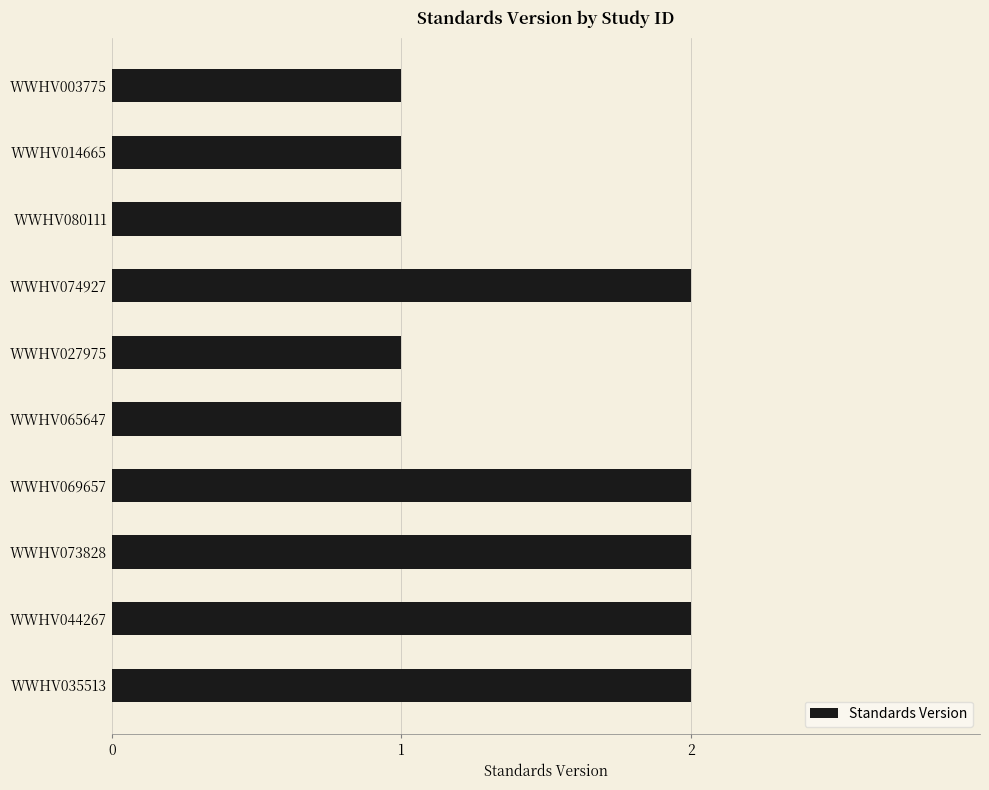

True or false: the data shows 3 at WWHV074927.

False